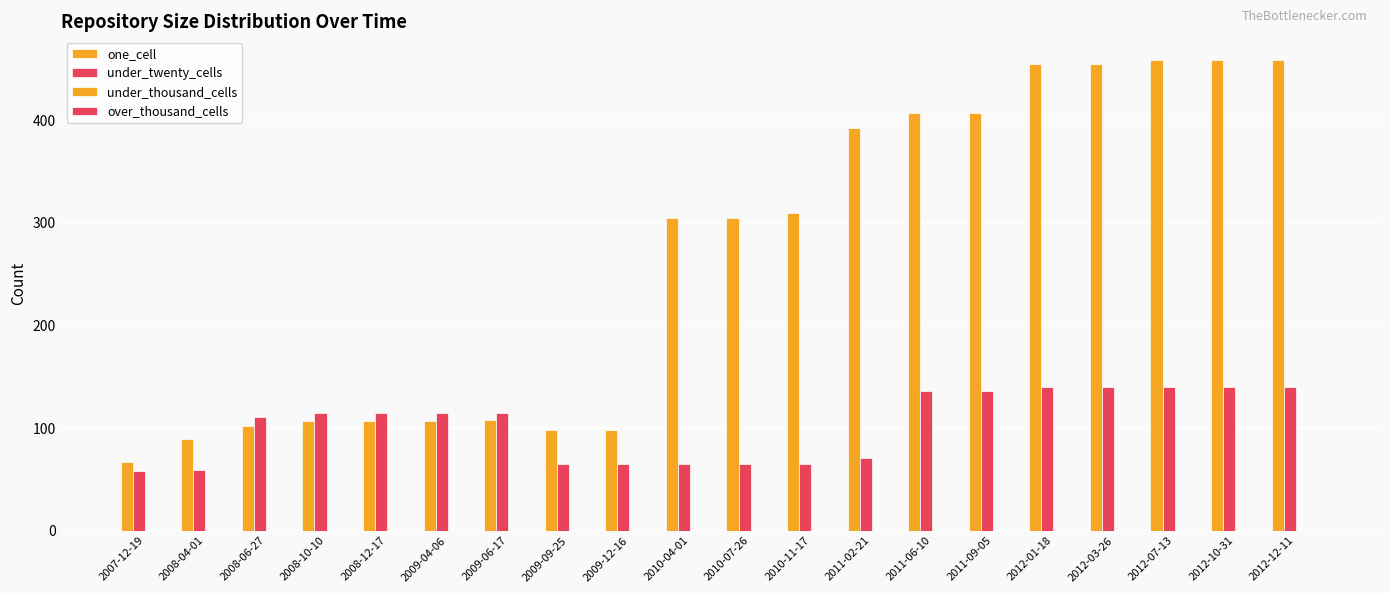

How many groups of bars are there?

20